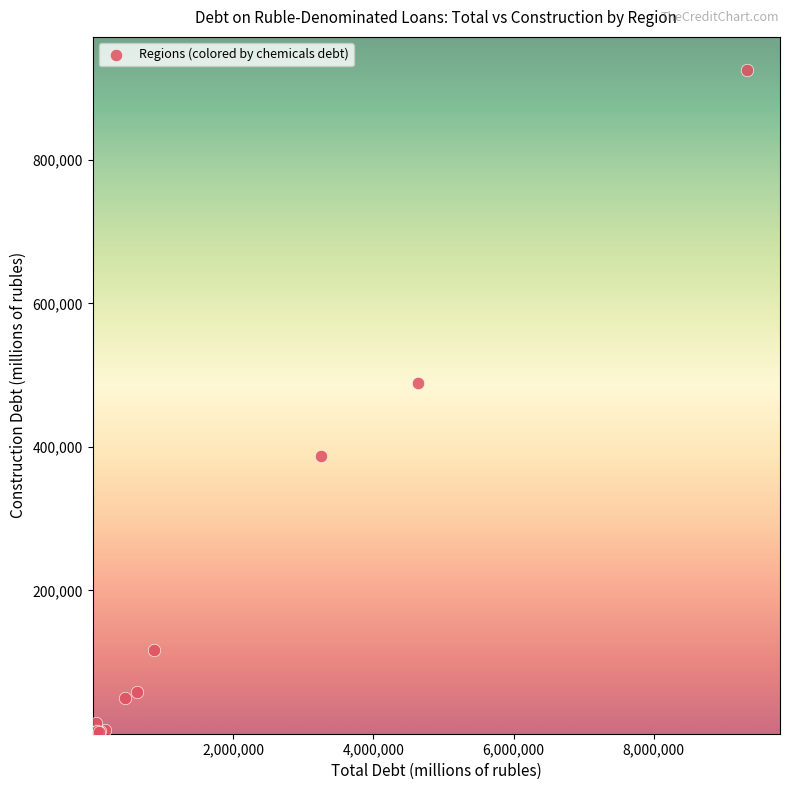

What Y value in the scatter plot is closest to 462909?

489325